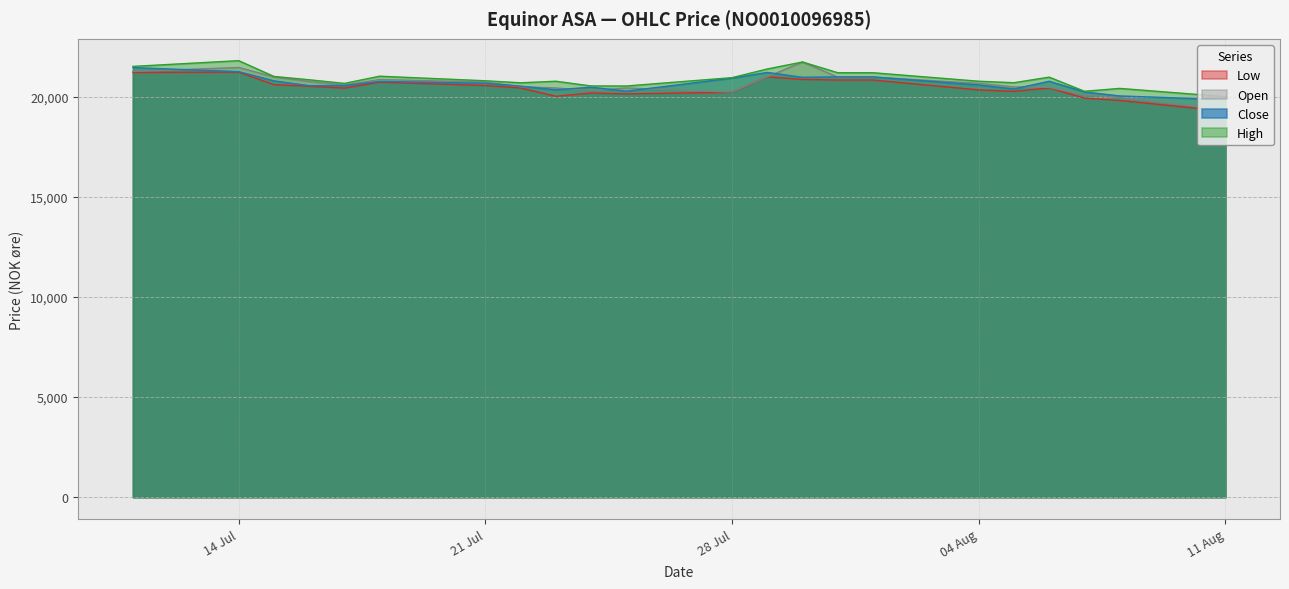

Reading right to left, extract all data points from this chart.

Open: 19353	19965	20076	20465	20485	20665	20976	20976	21730	20992	20226	20433	20303	20433	20495	20731	20855	20578	20757	20987	21458	21258
High: 20002	20412	20268	20974	20696	20770	21195	21195	21730	21382	20949	20532	20534	20770	20692	20793	21021	20662	20843	21009	21797	21511
Low: 19274	19811	19930	20433	20267	20338	20831	20831	20860	20992	20219	20139	20179	20020	20434	20557	20723	20429	20518	20601	21225	21210
Close: 19852	20035	20236	20770	20383	20583	20986	20986	20966	21209	20926	20273	20473	20340	20524	20672	20760	20557	20548	20788	21248	21451